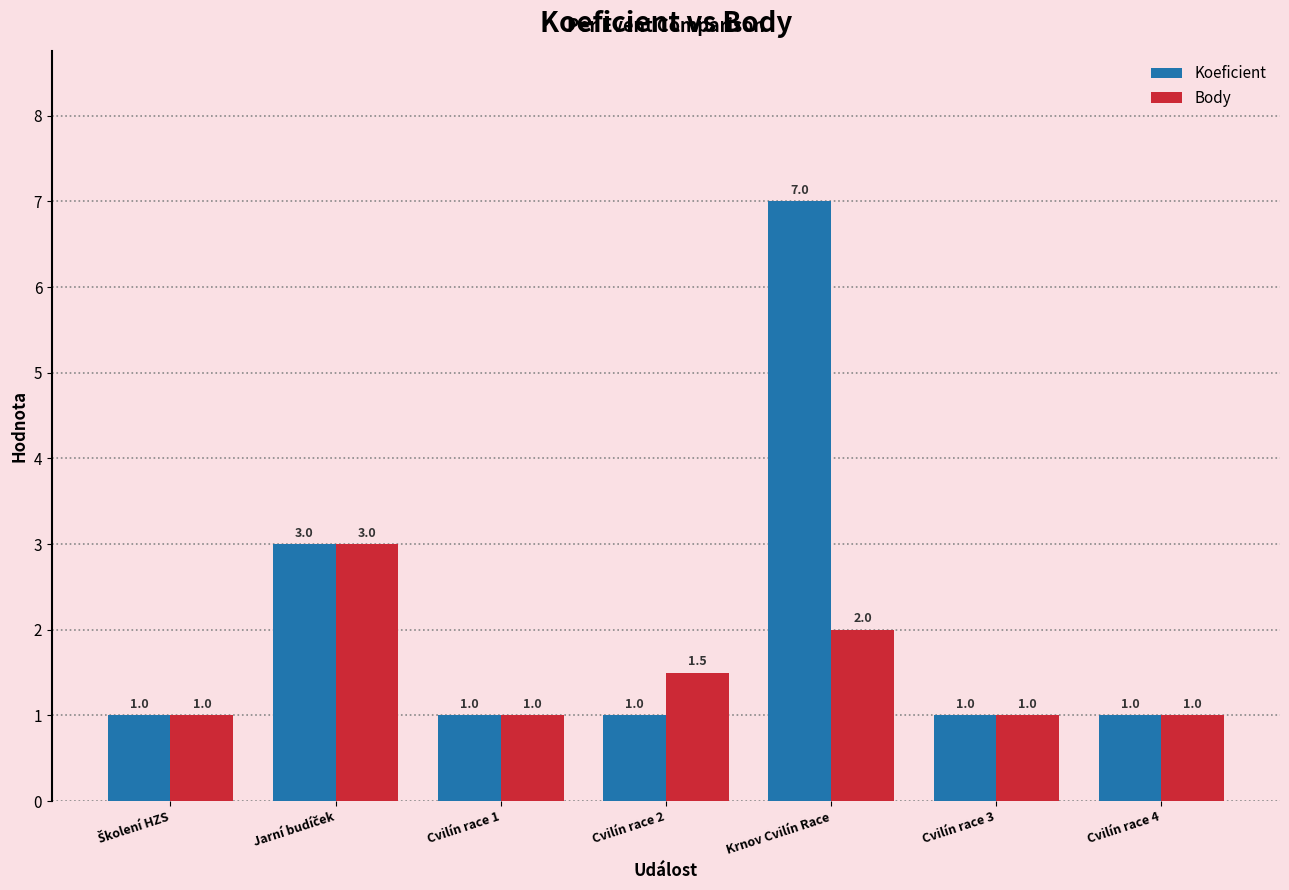

What is the approximate value of Body at Cvilín race 2?

1.5